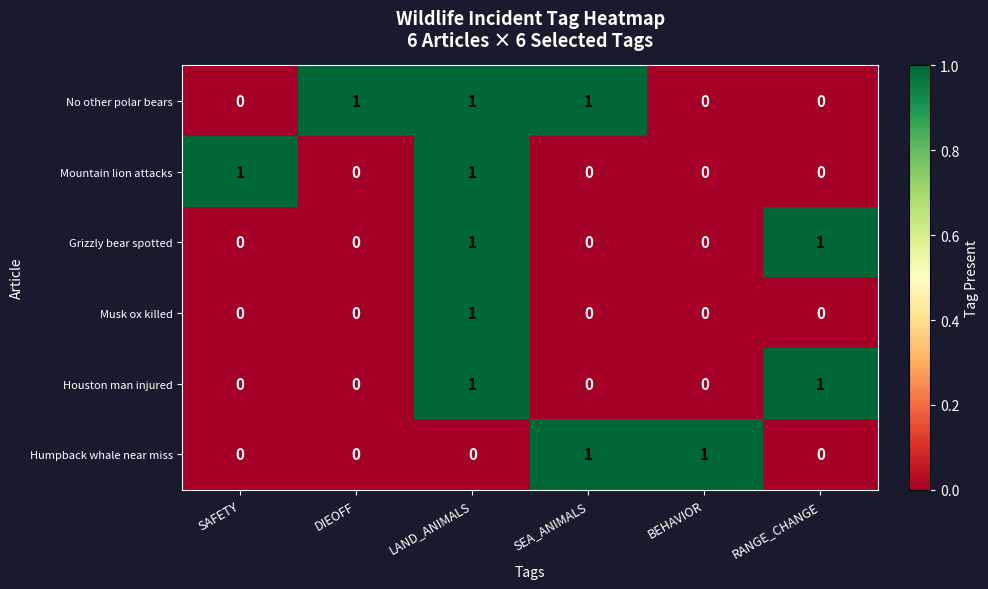

What is the spread (max minus min) of values at SEA_ANIMALS?

1